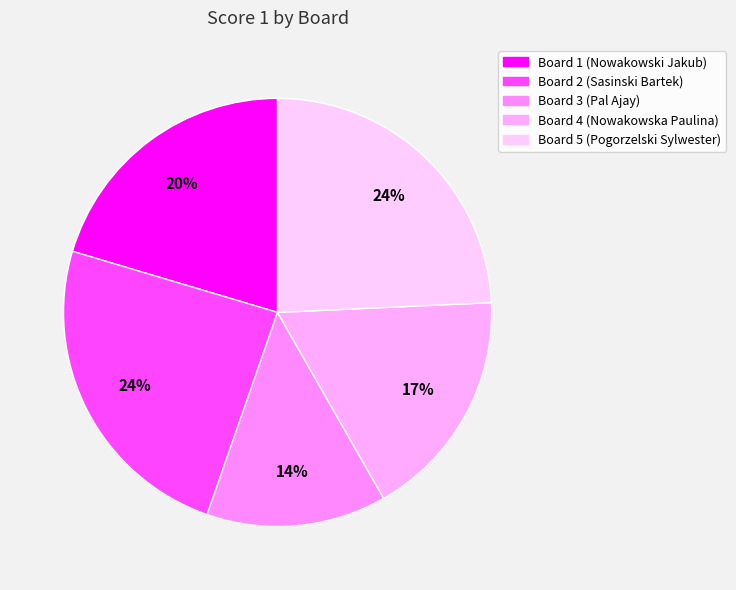

Count the number of slices in the pie.

5